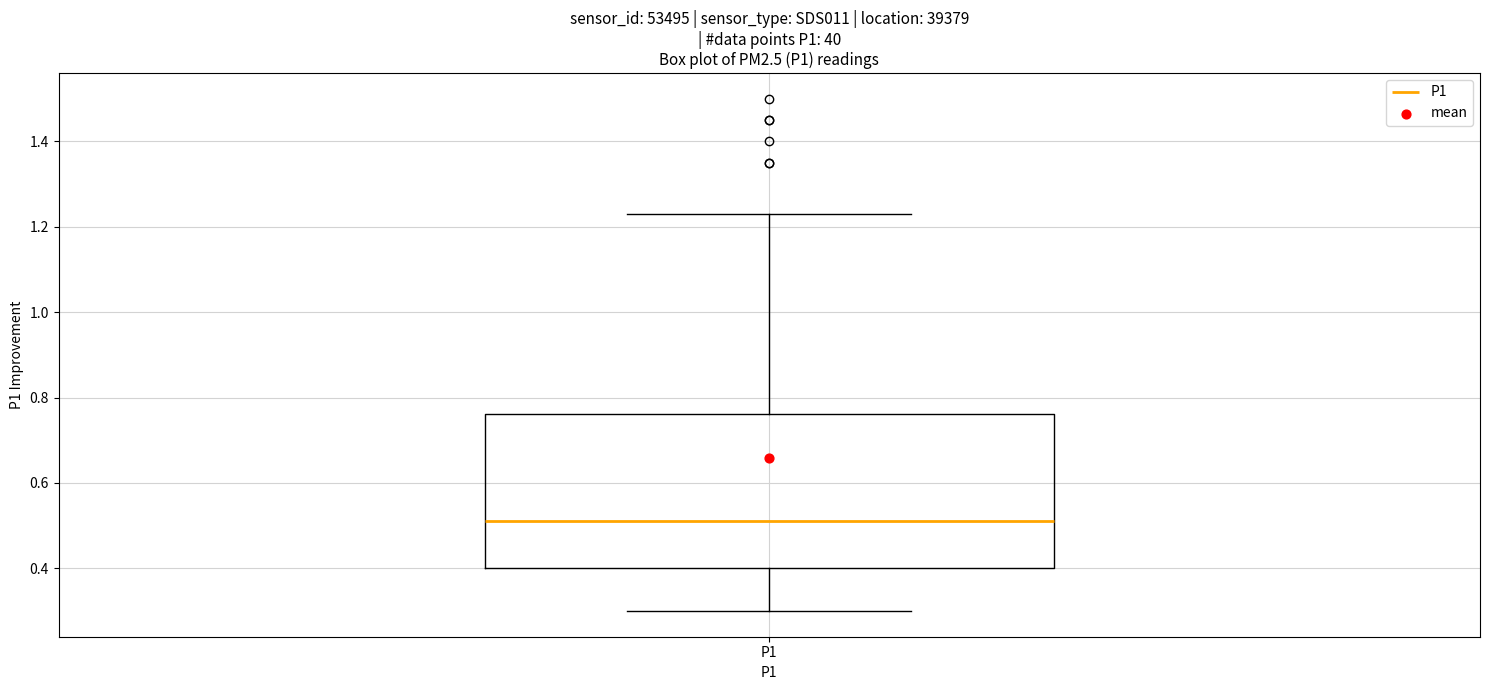

Read this box plot against the y-axis: the position of the median line, the range covered by the box, and the ends of both whiskers. The values are not printed on the chart, so give them approximately, as read against the axis.

median 0.52, box 0.40 to 0.76, whiskers 0.30 to 1.24